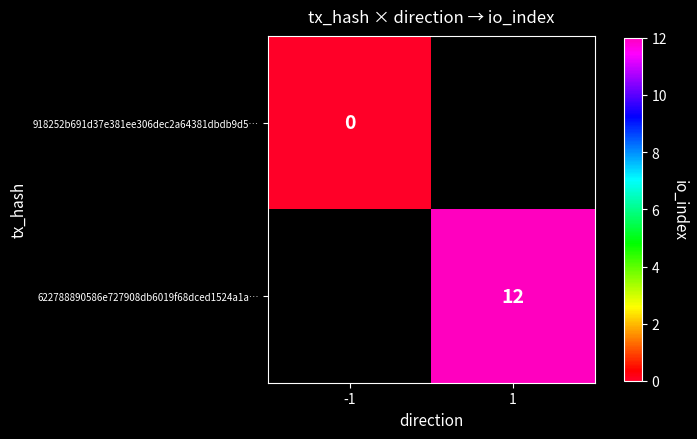

Is the value of 622788890586e727908db6019f68dced1524a1a… at 1 greater than the value of 918252b691d37e381ee306dec2a64381dbdb9d5… at -1?

Yes